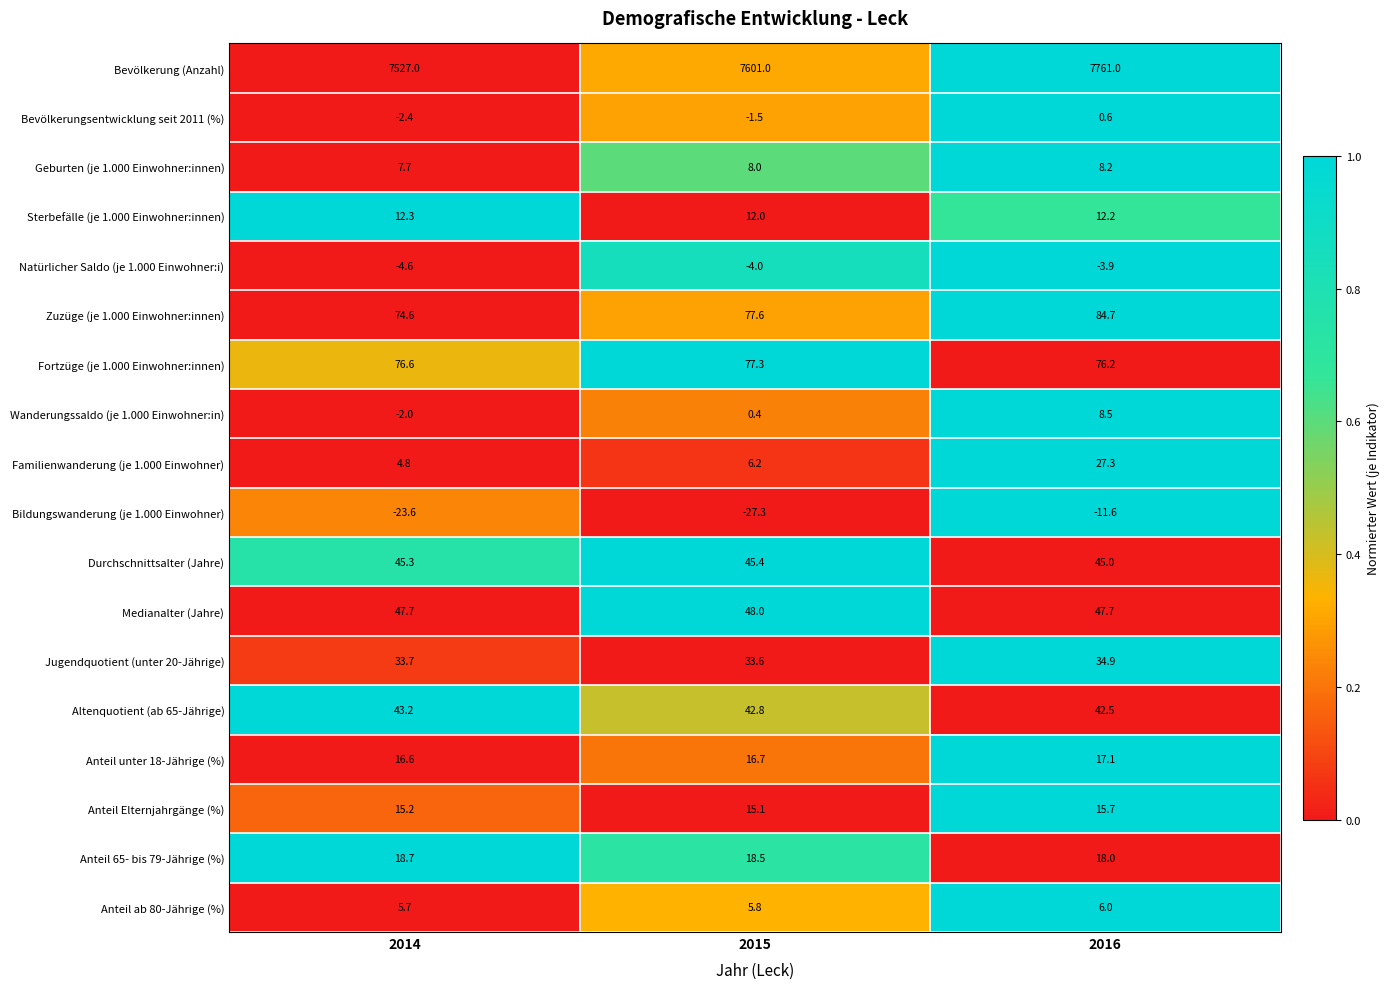

At 2016, list the series in order from largest to smallest.

Bevölkerung (Anzahl), Zuzüge (je 1.000 Einwohner:innen), Fortzüge (je 1.000 Einwohner:innen), Medianalter (Jahre), Durchschnittsalter (Jahre), Altenquotient (ab 65-Jährige), Jugendquotient (unter 20-Jährige), Familienwanderung (je 1.000 Einwohner), Anteil 65- bis 79-Jährige (%), Anteil unter 18-Jährige (%), Anteil Elternjahrgänge (%), Sterbefälle (je 1.000 Einwohner:innen), Wanderungssaldo (je 1.000 Einwohner:in), Geburten (je 1.000 Einwohner:innen), Anteil ab 80-Jährige (%), Bevölkerungsentwicklung seit 2011 (%), Natürlicher Saldo (je 1.000 Einwohner:i), Bildungswanderung (je 1.000 Einwohner)